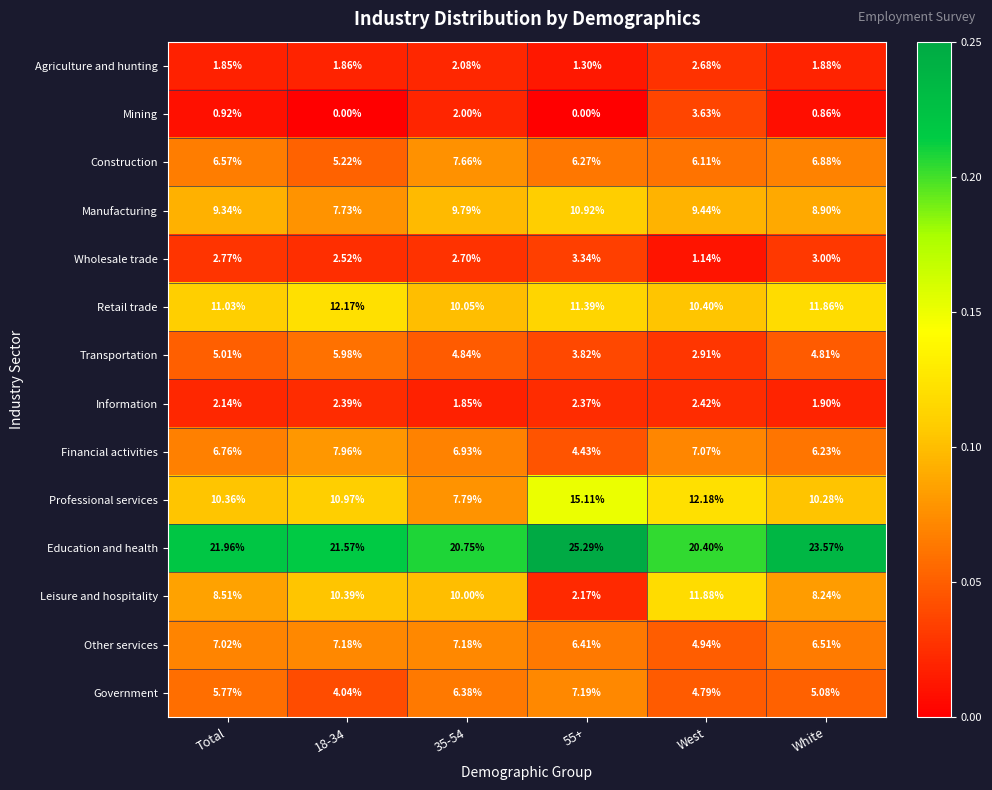

Which series has the largest total across all categories?

Education and health